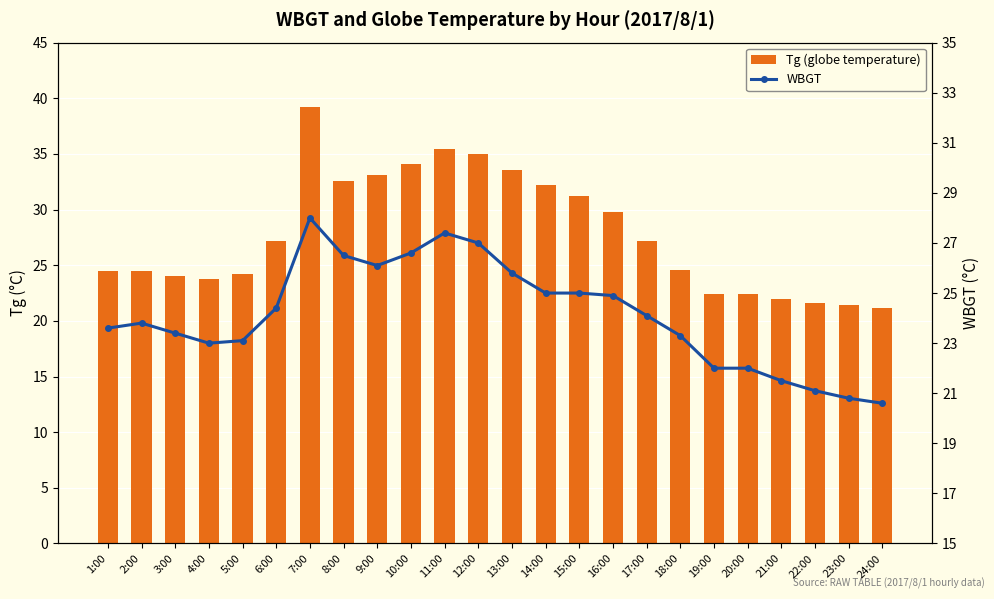

What is the sum of all Tg (globe temperature) values?

667.2